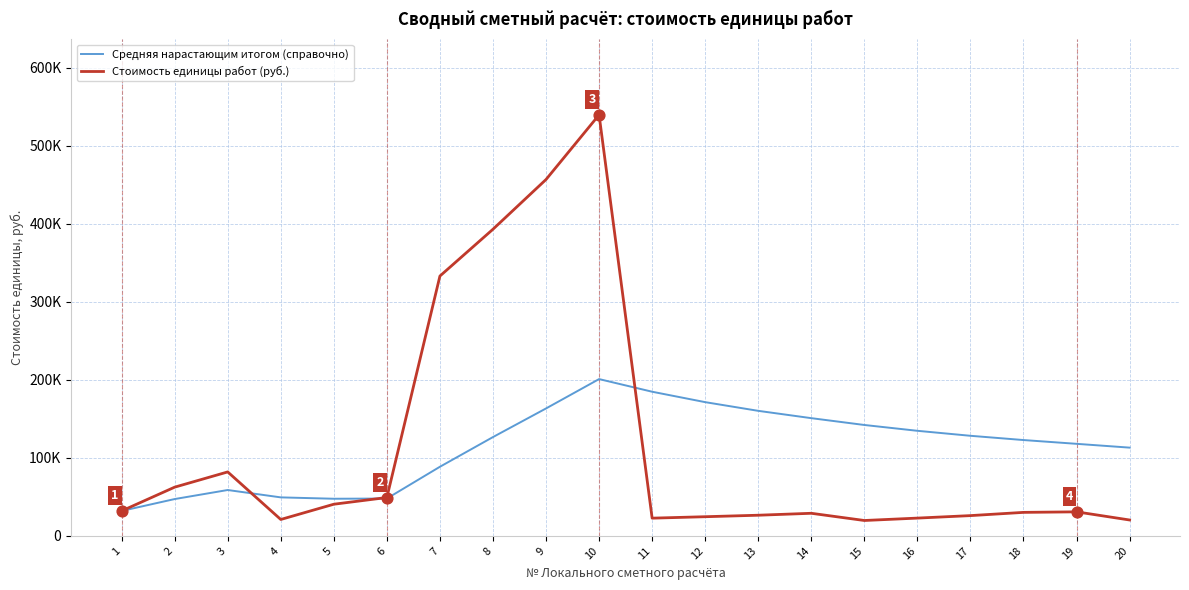

What are all the series names shown in the legend?

Средняя нарастающим итогом (справочно), Стоимость единицы работ (руб.)